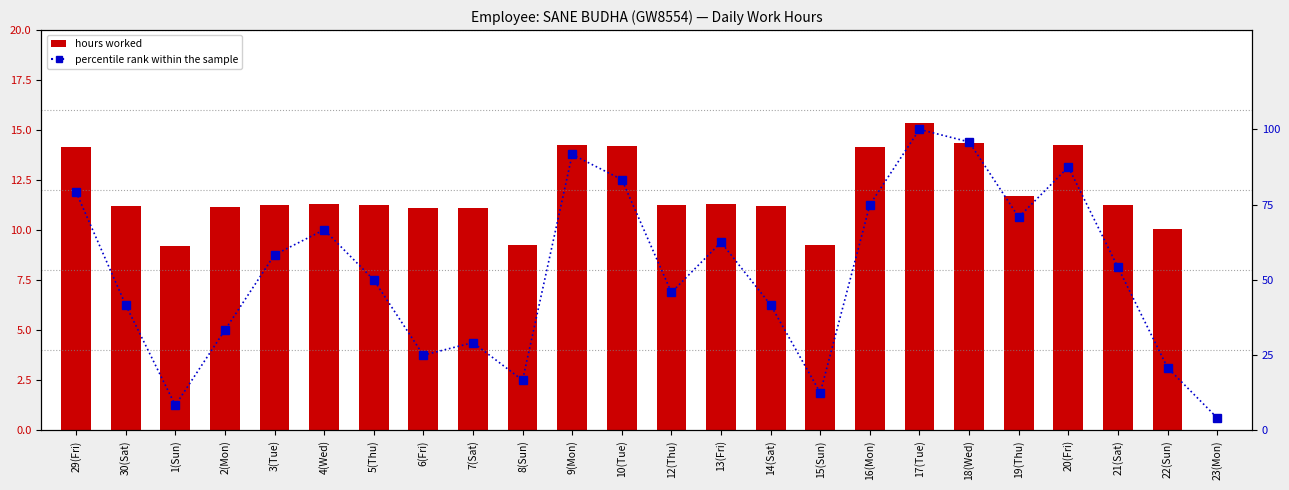

Is it true that percentile rank within the sample equals 134.0 at 29(Fri)?

False